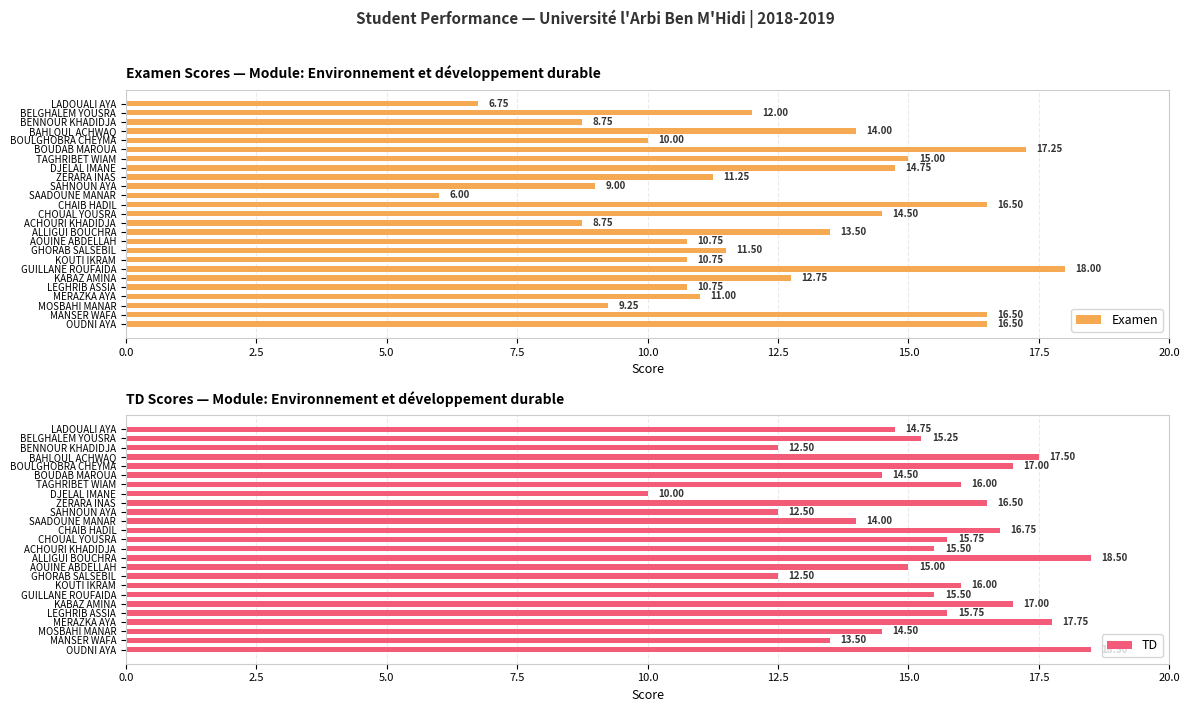

Which series has the widest spread of values?

Examen